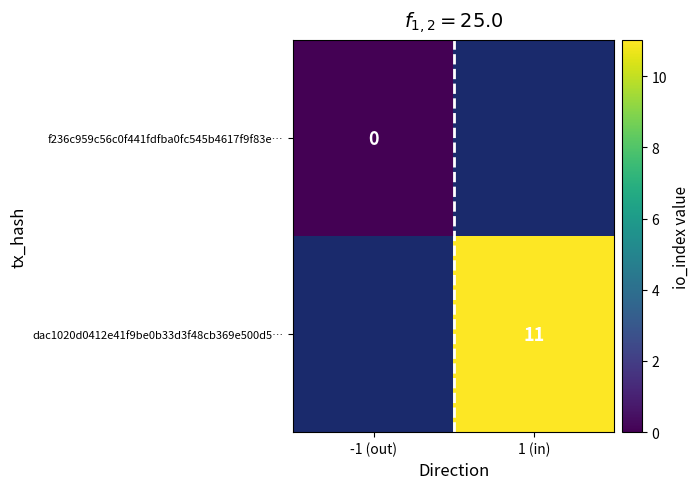

True or false: dac1020d0412e41f9be0b33d3f48cb369e500d5… has a value of 11 at 1 (in).

True